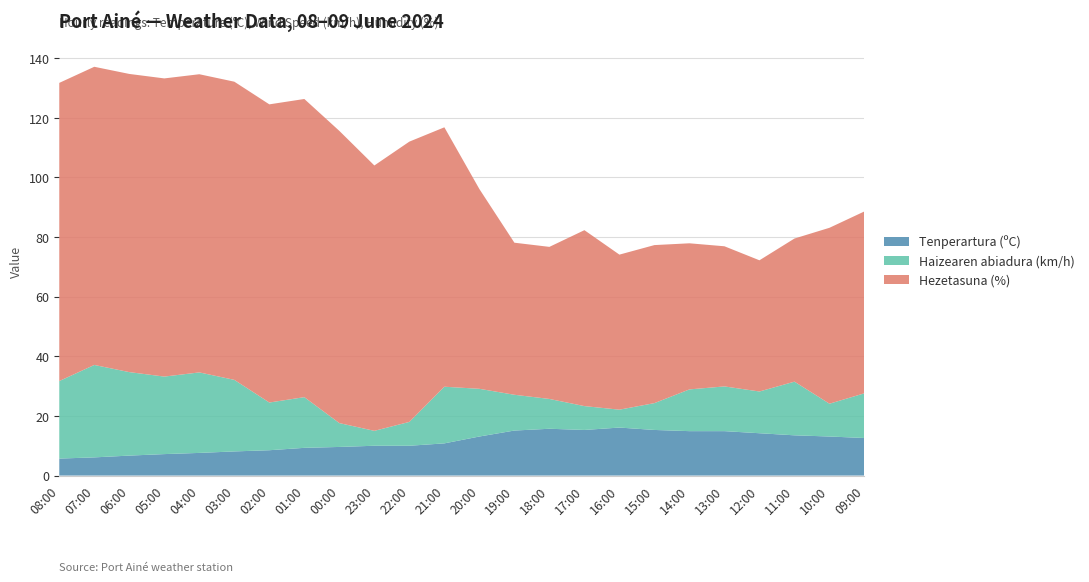

Reading left to right, transcribe all the data shown in this chart.

Tenperartura (ºC): 08:00=5.7	07:00=6.1	06:00=6.7	05:00=7.2	04:00=7.6	03:00=8.1	02:00=8.5	01:00=9.3	00:00=9.6	23:00=10.0	22:00=10.0	21:00=10.8	20:00=13.1	19:00=15.1	18:00=15.7	17:00=15.3	16:00=16.1	15:00=15.3	14:00=14.9	13:00=14.9	12:00=14.2	11:00=13.5	10:00=13.1	09:00=12.6
Haizearen abiadura (km/h): 08:00=26.0	07:00=31.0	06:00=28.0	05:00=26.0	04:00=27.0	03:00=24.0	02:00=16.0	01:00=17.0	00:00=8.0	23:00=5.0	22:00=8.0	21:00=19.0	20:00=16.0	19:00=12.0	18:00=10.0	17:00=8.0	16:00=6.0	15:00=9.0	14:00=14.0	13:00=15.0	12:00=14.0	11:00=18.0	10:00=11.0	09:00=15.0
Hezetasuna (%): 08:00=100.0	07:00=100.0	06:00=100.0	05:00=100.0	04:00=100.0	03:00=100.0	02:00=100.0	01:00=100.0	00:00=98.0	23:00=89.0	22:00=94.0	21:00=87.0	20:00=67.0	19:00=51.0	18:00=51.0	17:00=59.0	16:00=52.0	15:00=53.0	14:00=49.0	13:00=47.0	12:00=44.0	11:00=48.0	10:00=59.0	09:00=61.0